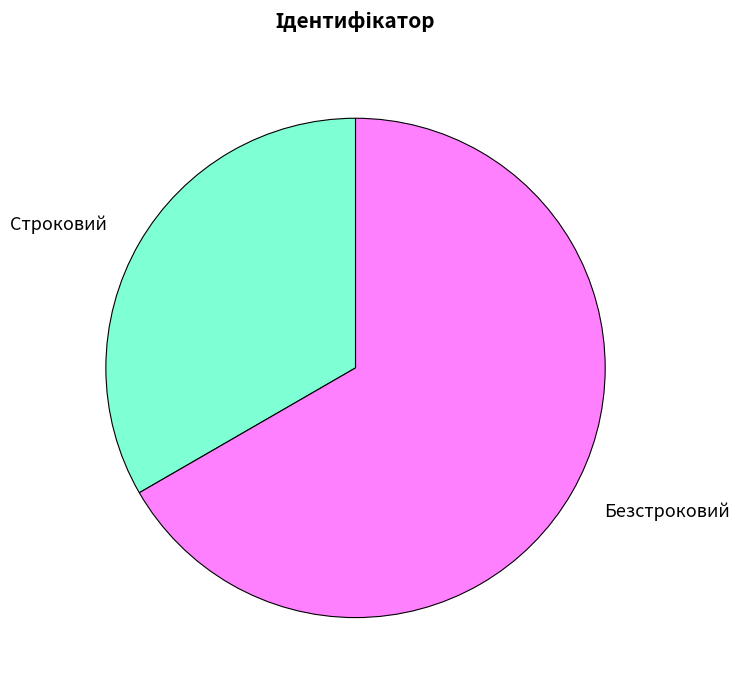

Approximately how many times larger is the value at Строковий compared to Безстроковий?

0.5